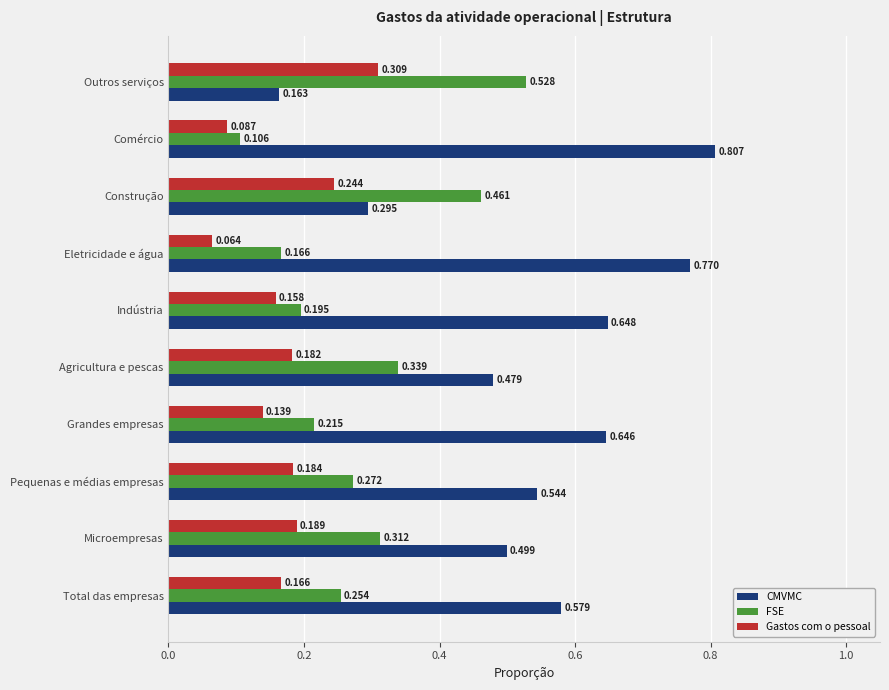

Which category has the highest value across all series?

Comércio